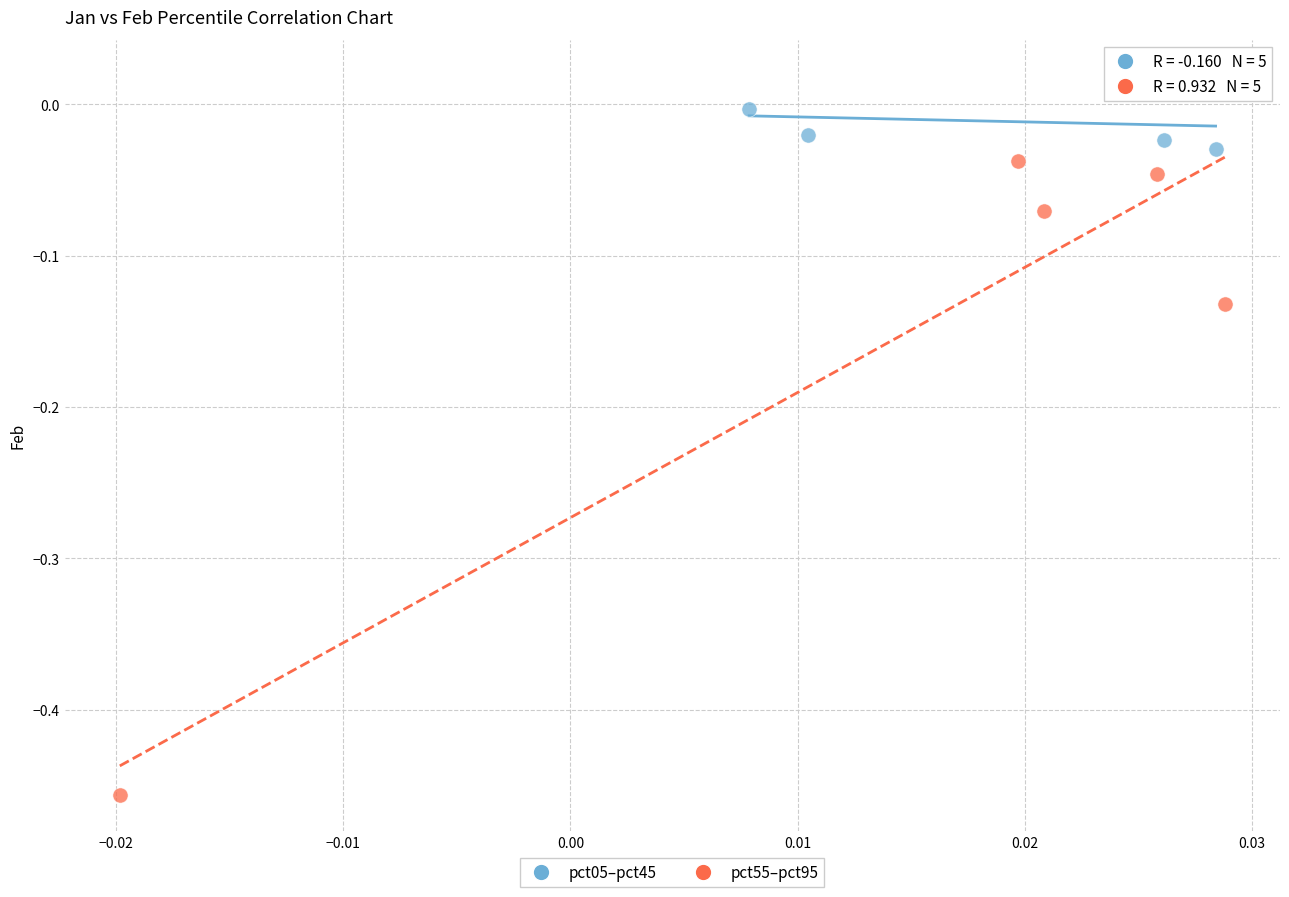

Which series reaches the minimum Y coordinate?

pct55–pct95